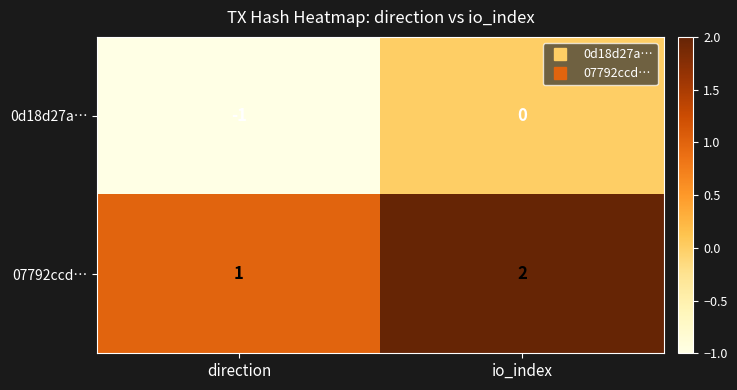

Count the number of data series in this chart.

2